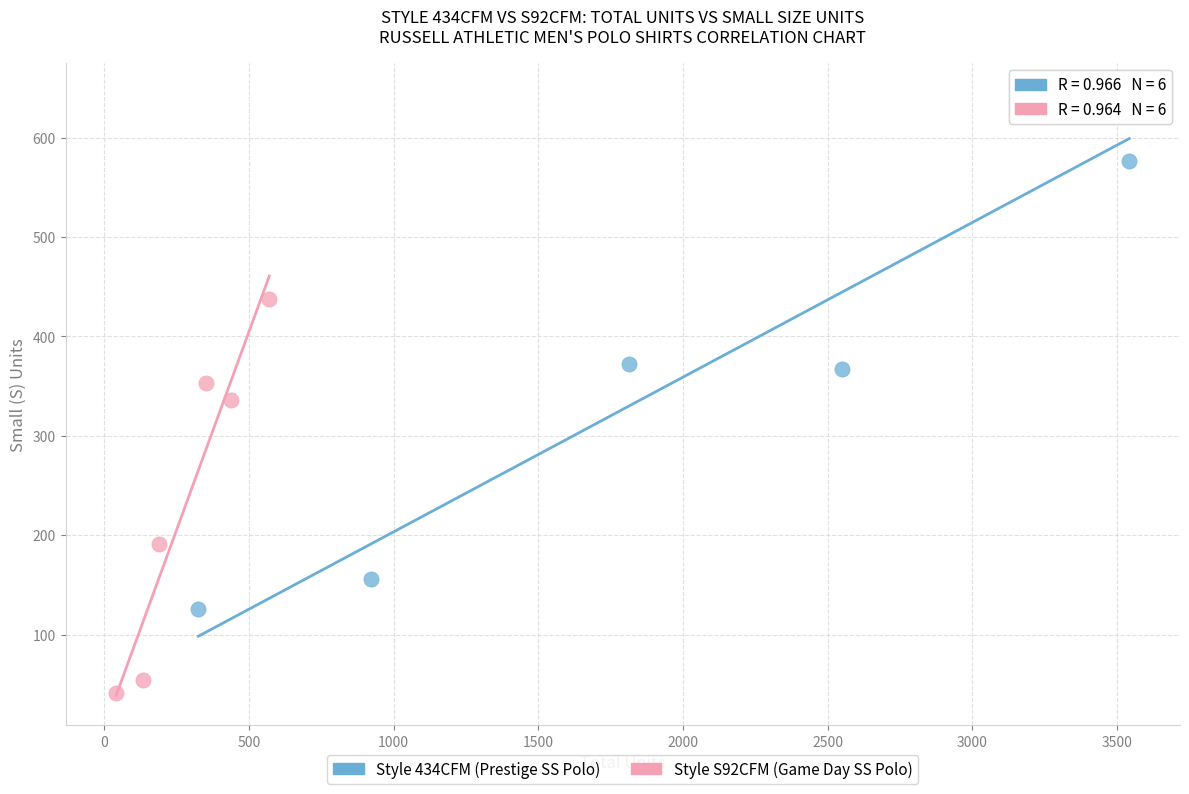

Which series has the largest Y range (max minus min)?

Style 434CFM (Prestige SS Polo)